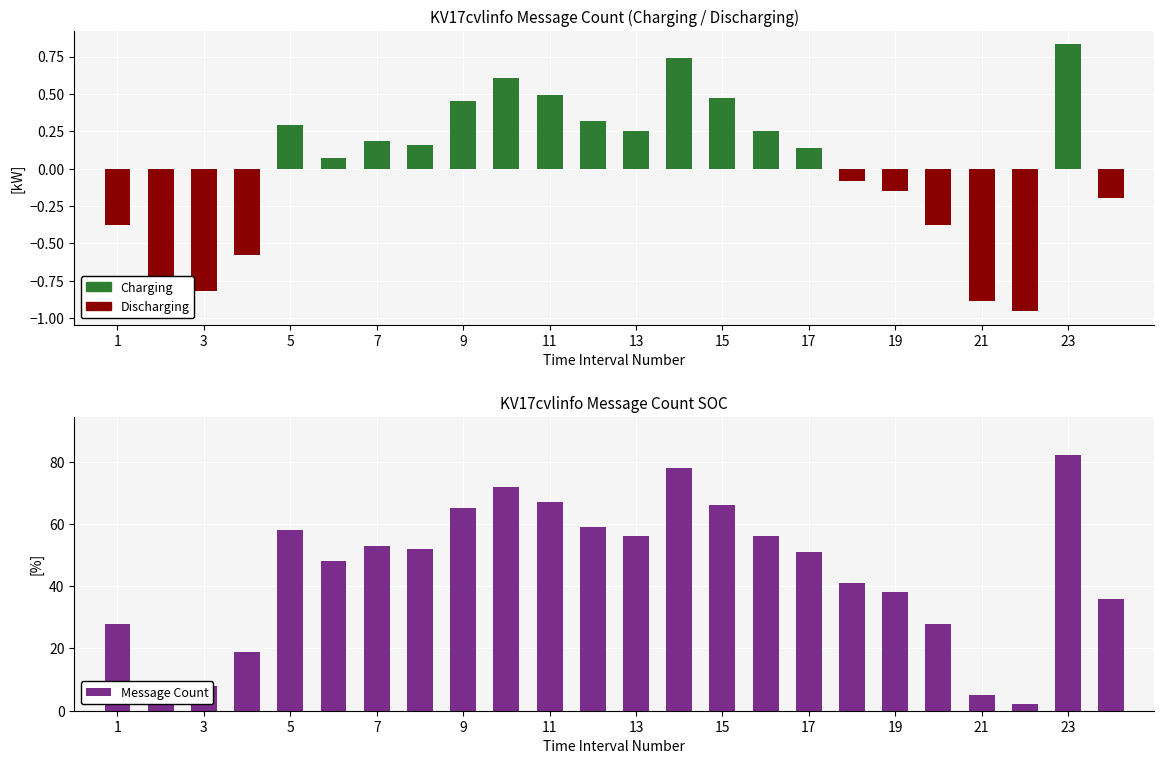

Does the chart contain any negative values?

No